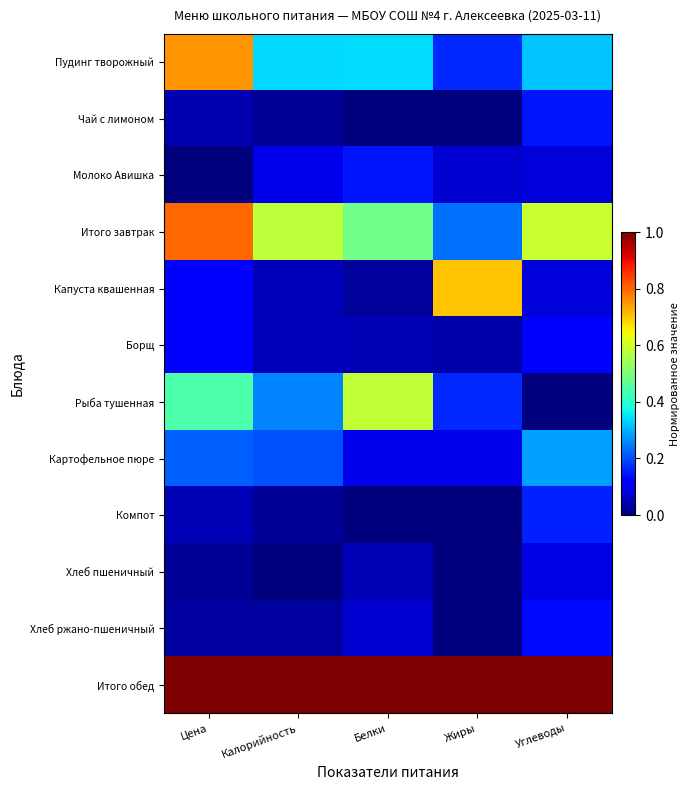

Reading right to left, what are all the values shown in this chart?

Пудинг творожный: Углеводы=0.3	Жиры=0.2	Белки=0.3	Калорийность=0.3	Цена=0.8
Чай с лимоном: Углеводы=0.1	Жиры=0.0	Белки=0.0	Калорийность=0.0	Цена=0.0
Молоко Авишка: Углеводы=0.1	Жиры=0.1	Белки=0.1	Калорийность=0.1	Цена=0.0
Итого завтрак: Углеводы=0.6	Жиры=0.2	Белки=0.5	Калорийность=0.6	Цена=0.8
Капуста квашенная: Углеводы=0.1	Жиры=0.7	Белки=0.0	Калорийность=0.1	Цена=0.1
Борщ: Углеводы=0.1	Жиры=0.0	Белки=0.0	Калорийность=0.1	Цена=0.1
Рыба тушенная: Углеводы=0.0	Жиры=0.2	Белки=0.6	Калорийность=0.3	Цена=0.4
Картофельное пюре: Углеводы=0.3	Жиры=0.1	Белки=0.1	Калорийность=0.2	Цена=0.2
Компот: Углеводы=0.2	Жиры=0.0	Белки=0.0	Калорийность=0.0	Цена=0.1
Хлеб пшеничный: Углеводы=0.1	Жиры=0.0	Белки=0.0	Калорийность=0.0	Цена=0.0
Хлеб ржано-пшеничный: Углеводы=0.1	Жиры=0.0	Белки=0.1	Калорийность=0.0	Цена=0.0
Итого обед: Углеводы=1.0	Жиры=1.0	Белки=1.0	Калорийность=1.0	Цена=1.0